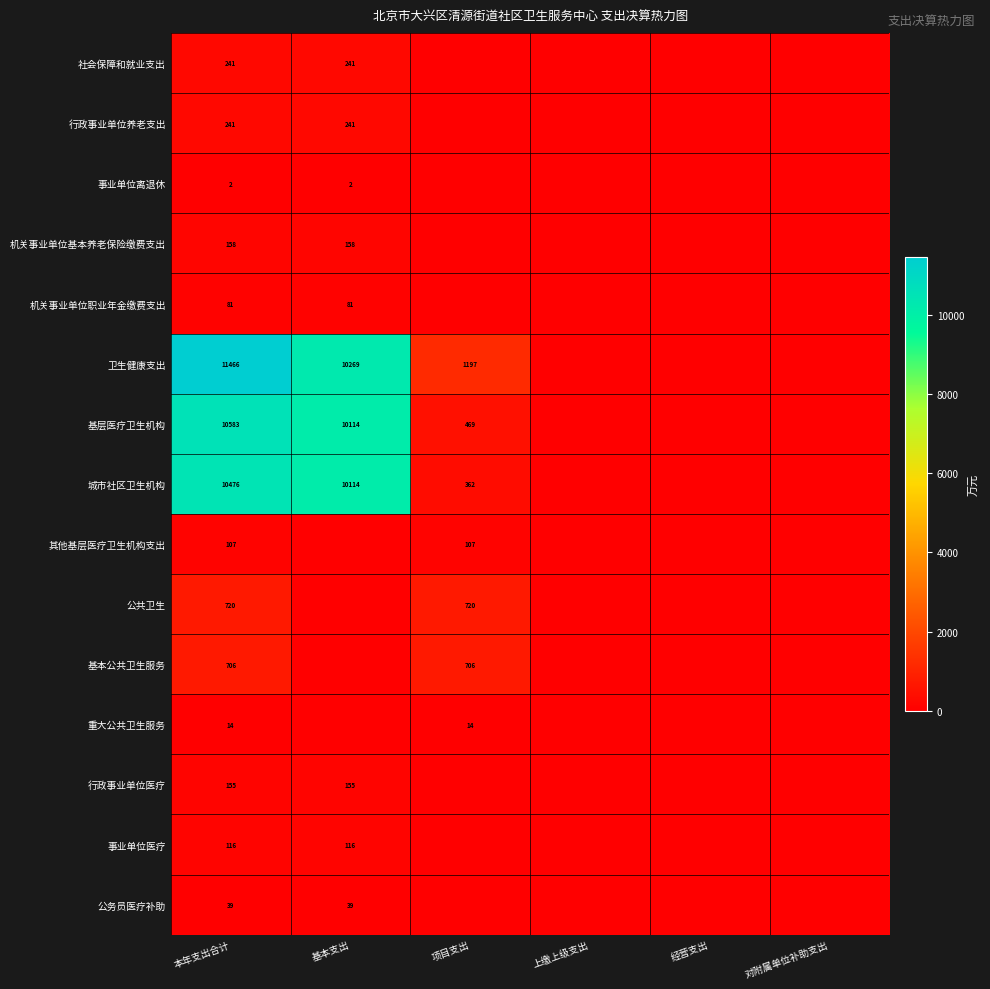

The 事业单位离退休 series shows 4 at 本年支出合计. True or false?

False